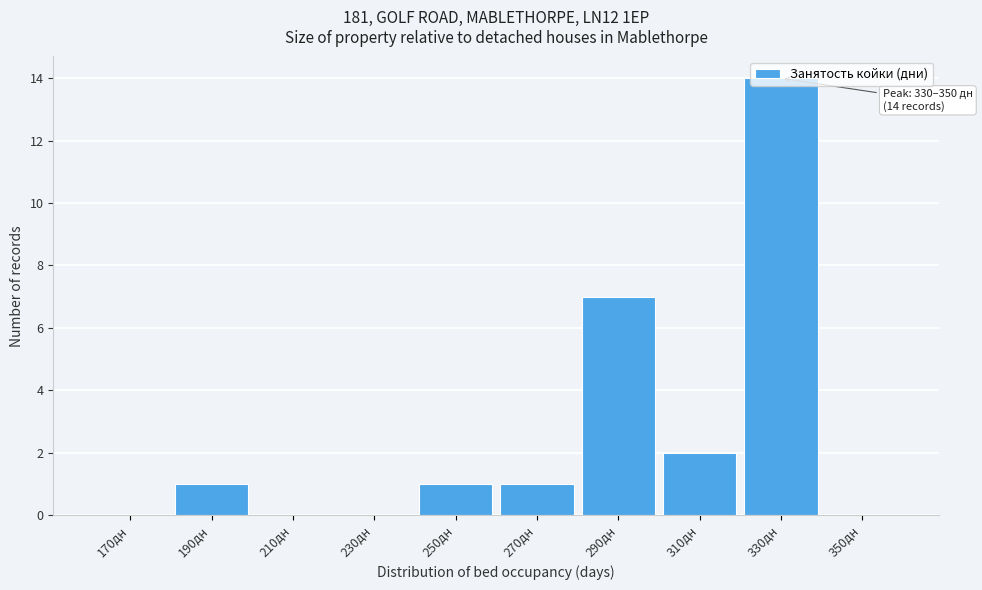

What is the sum of all values?

26